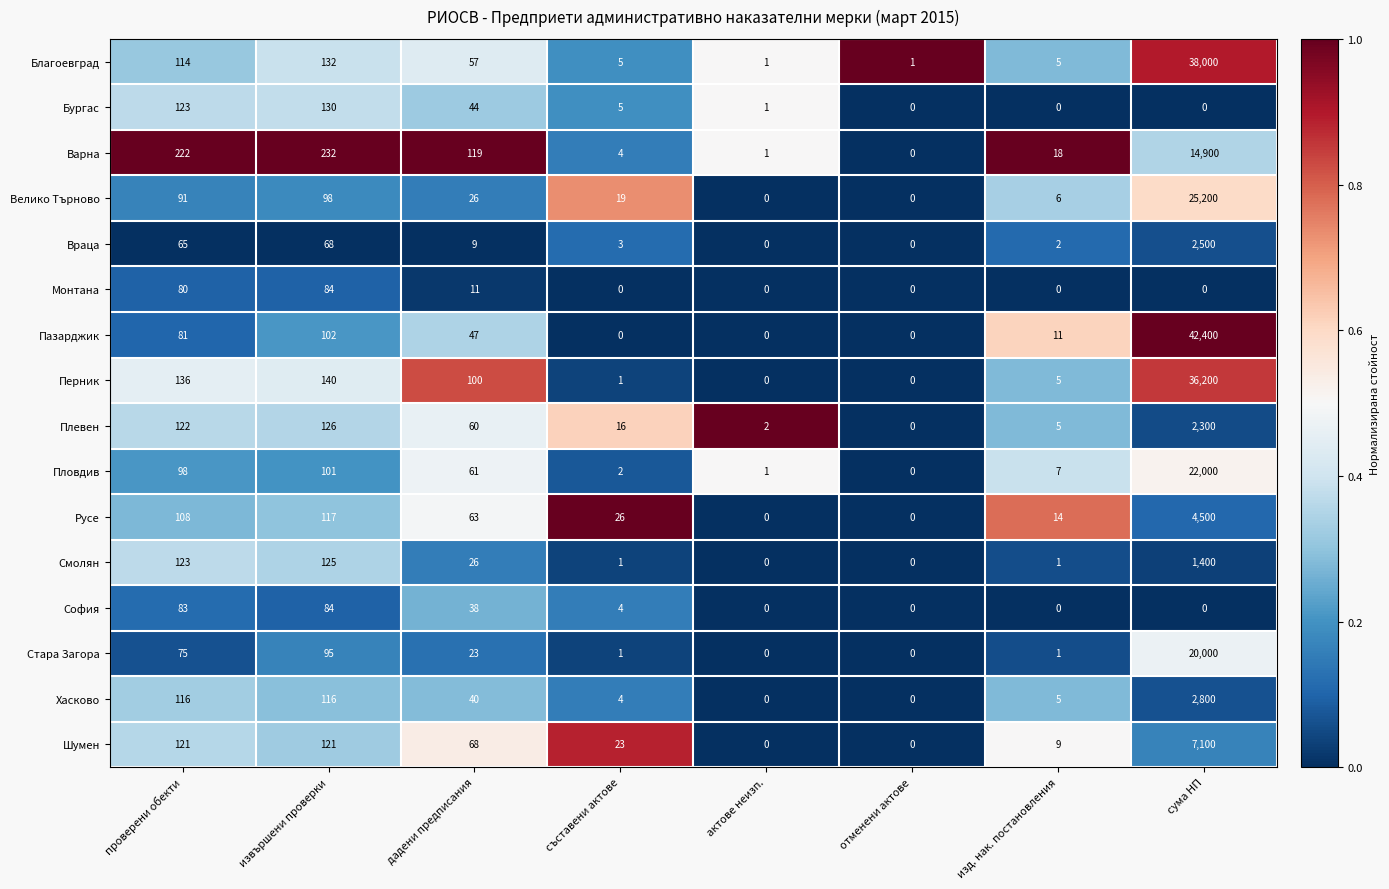

Which series has the largest range (max minus min)?

Пазарджик